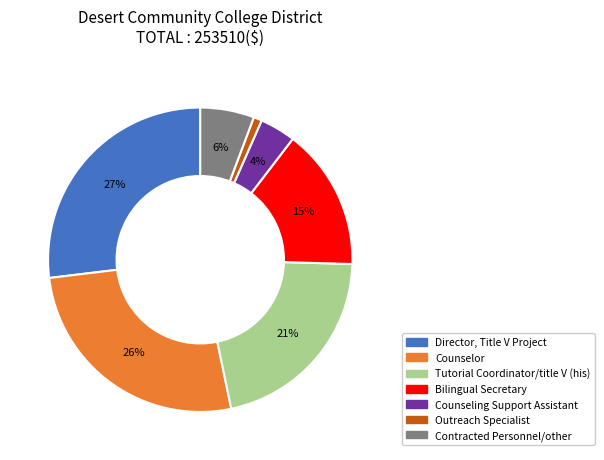

What is the largest slice in the pie chart?

Director, Title V Project